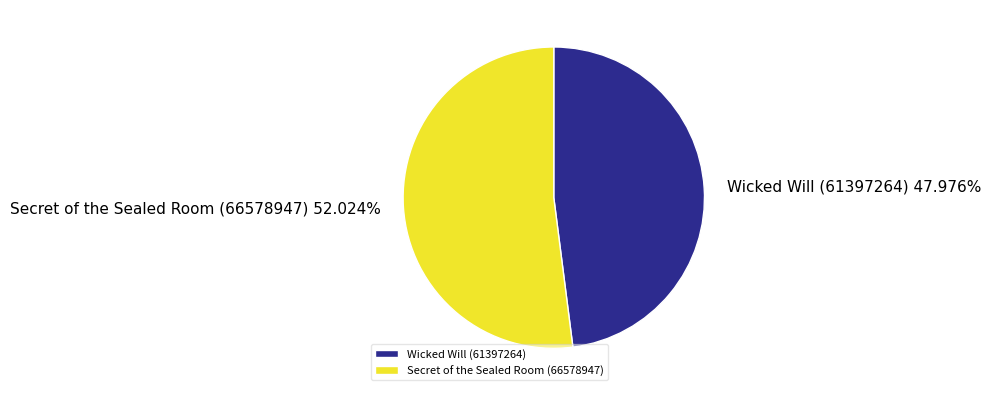

Is there any slice that represents more than half of the pie?

Yes